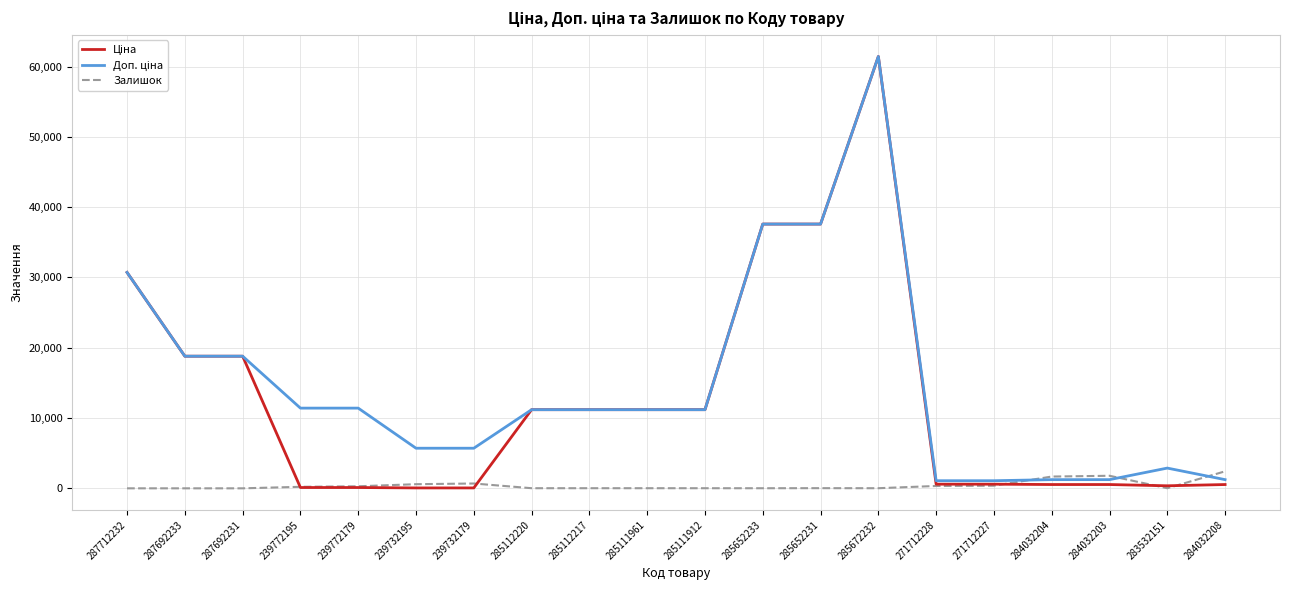

What is the total value across all series at 287712232?

61434.3